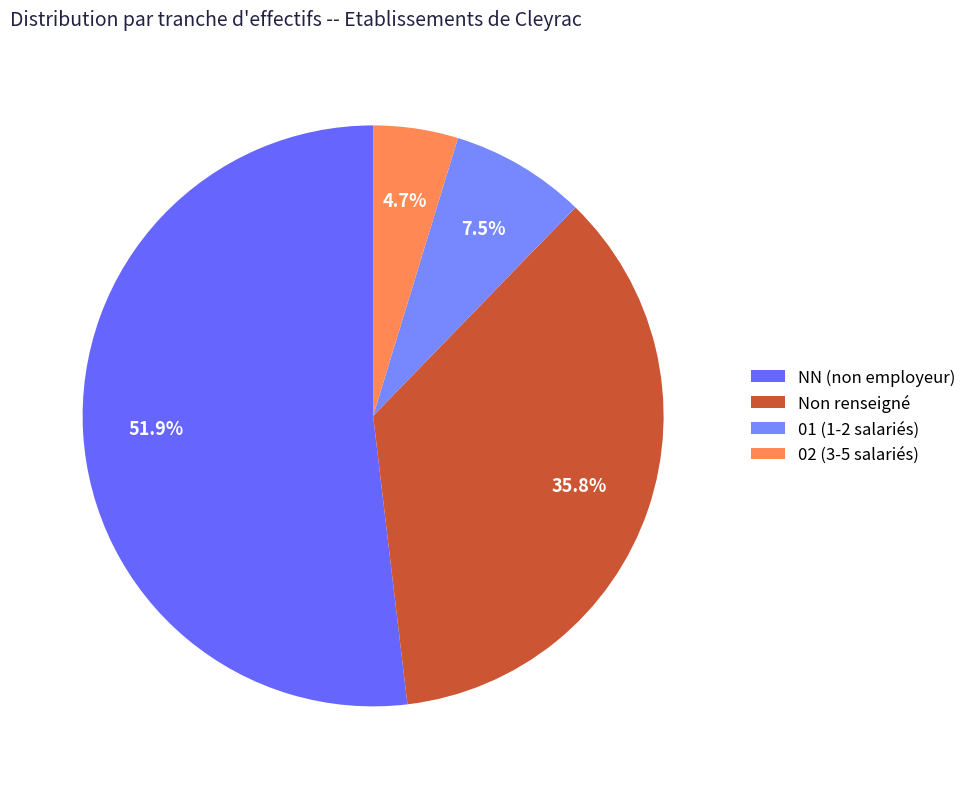

How many slices are in this pie chart?

4